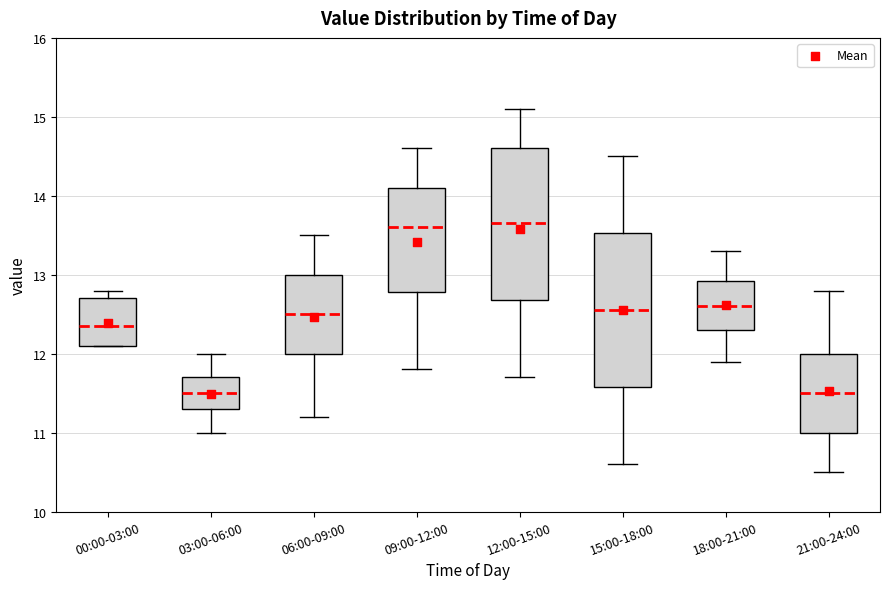

Reading left to right, read every box against the y-axis: the position of its median line, the range the box covers, and the ends of its whiskers. The values are not printed on the chart, so give them approximately, as read against the axis.

00:00-03:00: median 12.4, box 12.1 to 12.7, whiskers 12.1 to 12.8
03:00-06:00: median 11.5, box 11.3 to 11.7, whiskers 11.0 to 12.0
06:00-09:00: median 12.5, box 12.0 to 13.0, whiskers 11.2 to 13.5
09:00-12:00: median 13.6, box 12.8 to 14.1, whiskers 11.8 to 14.6
12:00-15:00: median 13.7, box 12.7 to 14.6, whiskers 11.7 to 15.1
15:00-18:00: median 12.6, box 11.6 to 13.5, whiskers 10.6 to 14.5
18:00-21:00: median 12.6, box 12.3 to 12.9, whiskers 11.9 to 13.3
21:00-24:00: median 11.5, box 11.0 to 12.0, whiskers 10.5 to 12.8